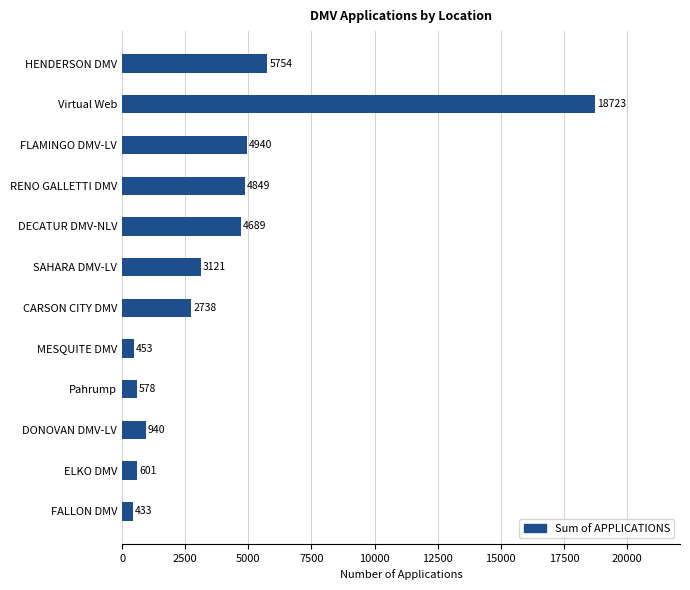

How many data points does each series have?

12